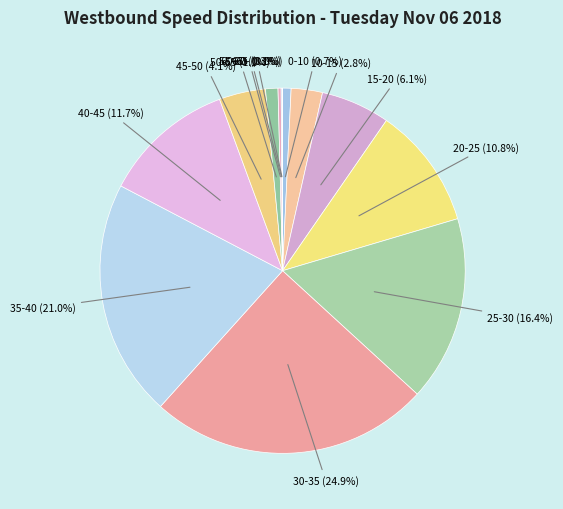

To the nearest percent, what is the combined percentage of 40-45 and 0-10?

12%